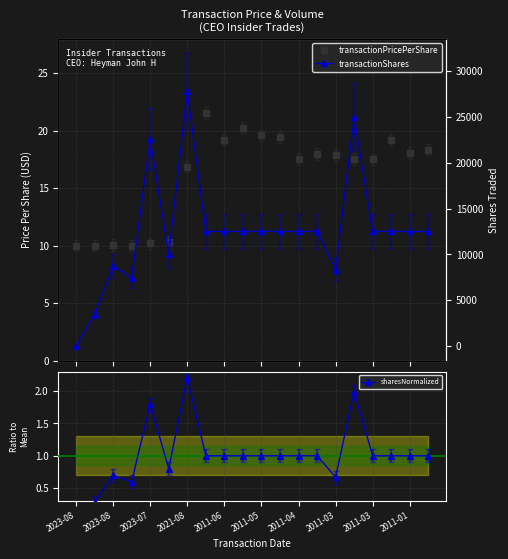

How many categories are shown in the chart?

20